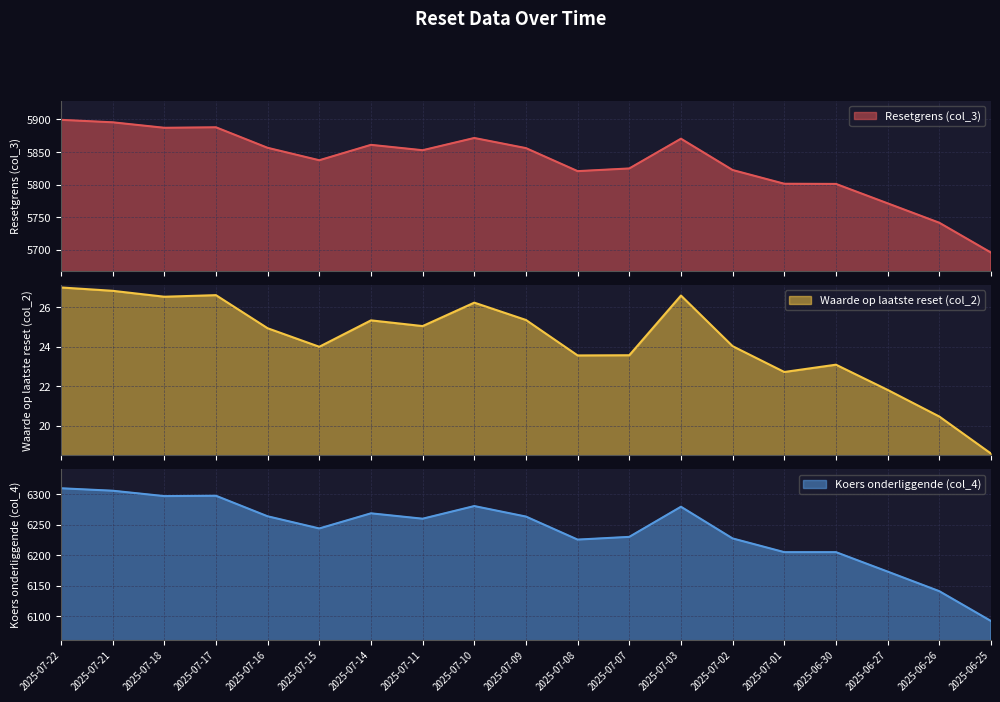

What is the lowest value of the Resetgrens (col_3) series?

5696.1